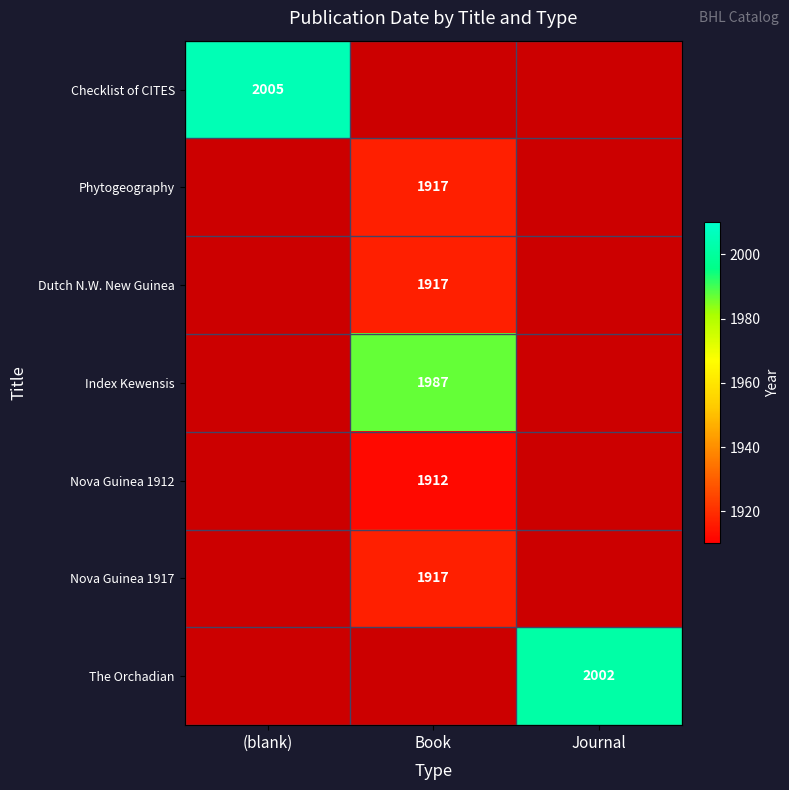

Is it true that Dutch N.W. New Guinea equals 1917 at Book?

True